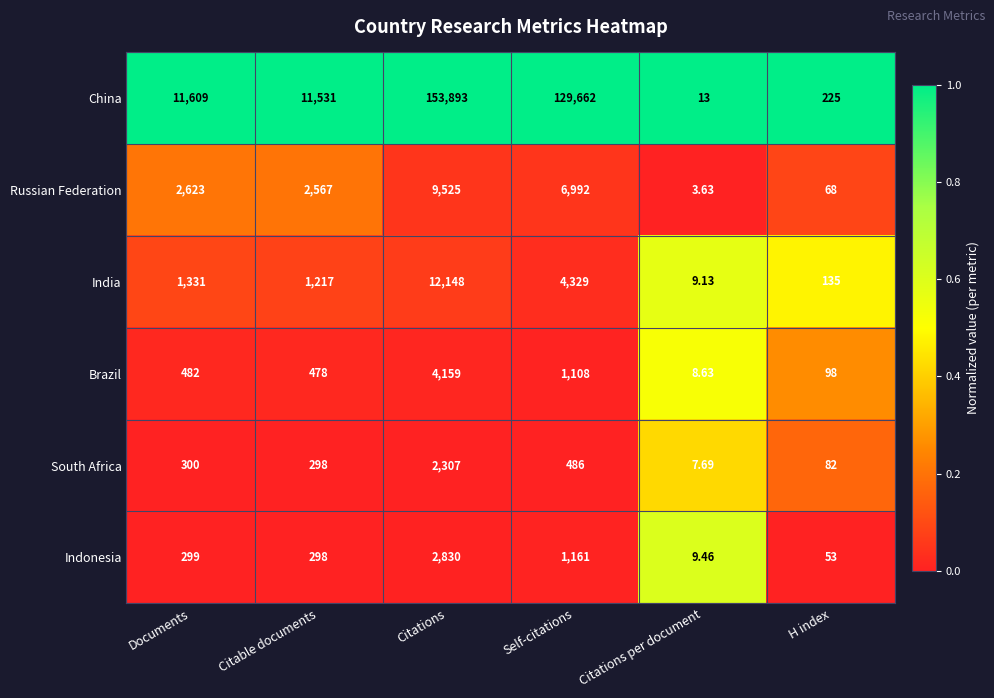

Which series has the widest spread of values?

China